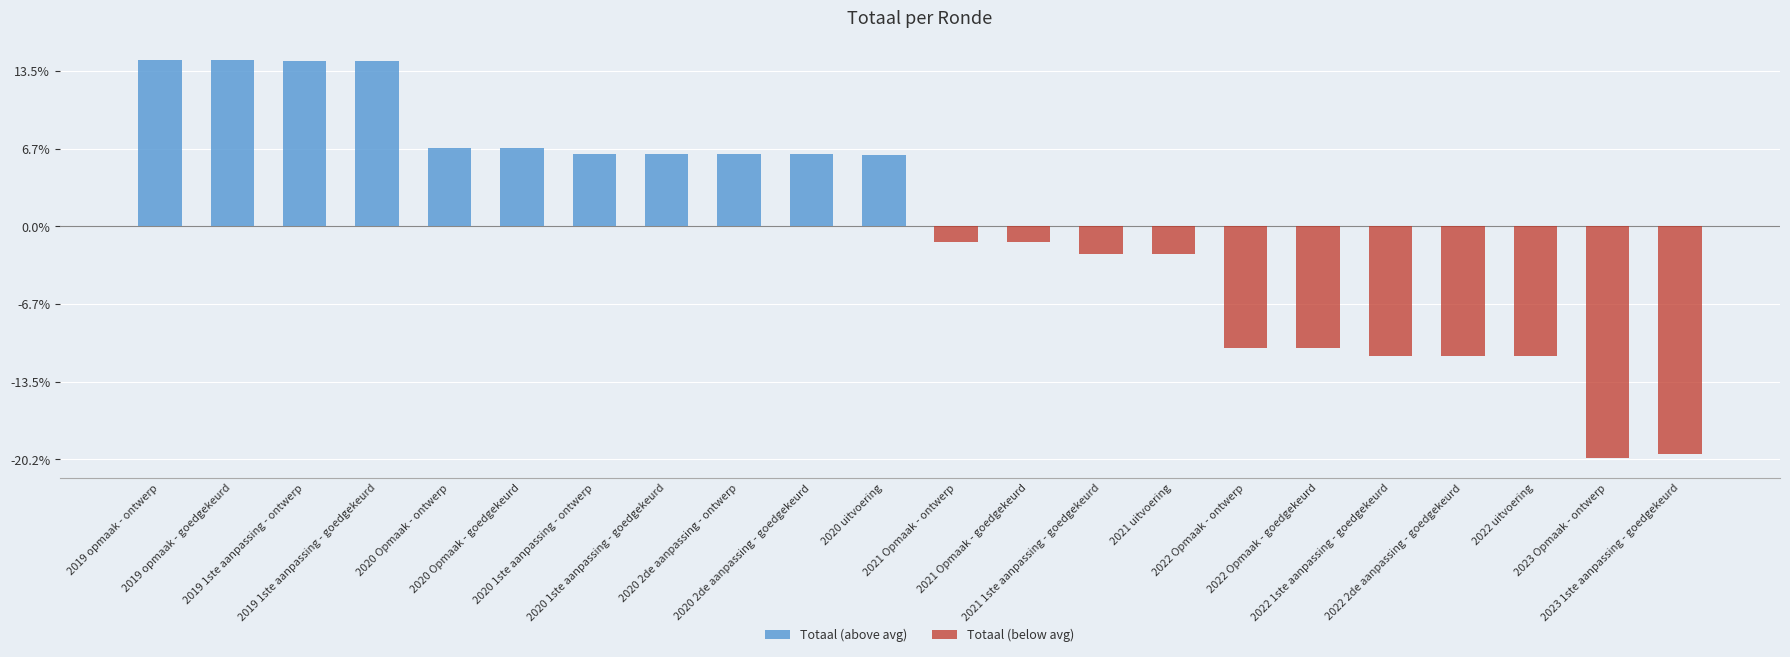

Which series has the largest range (max minus min)?

Totaal (below avg)